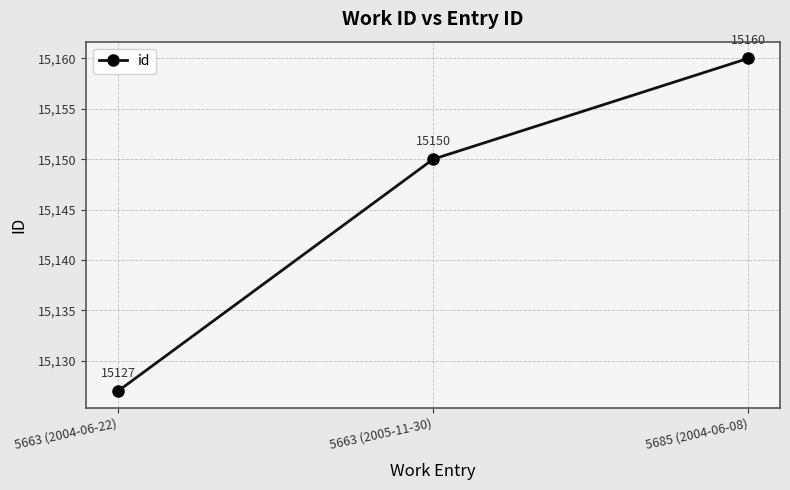

How many values are between 15127 and 15160?

3